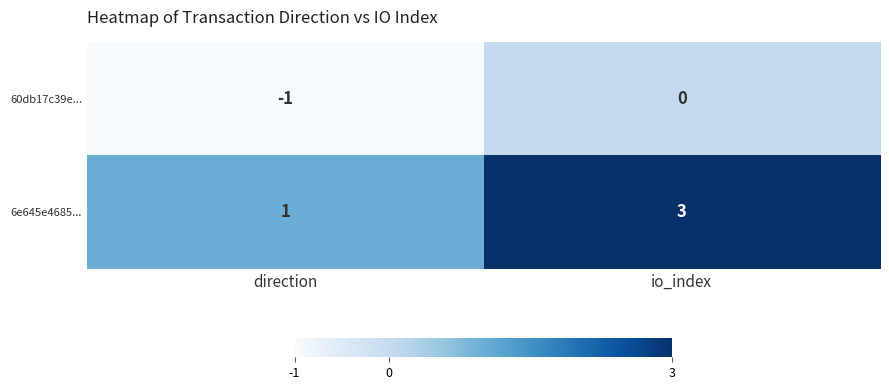

Which series changed the most between direction and io_index?

6e645e4685...